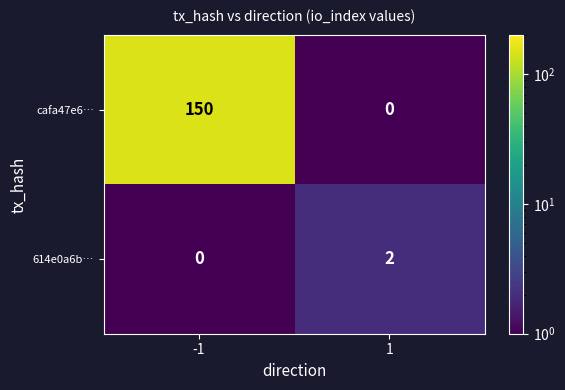

What is the average value of the cafa47e6… series?

75